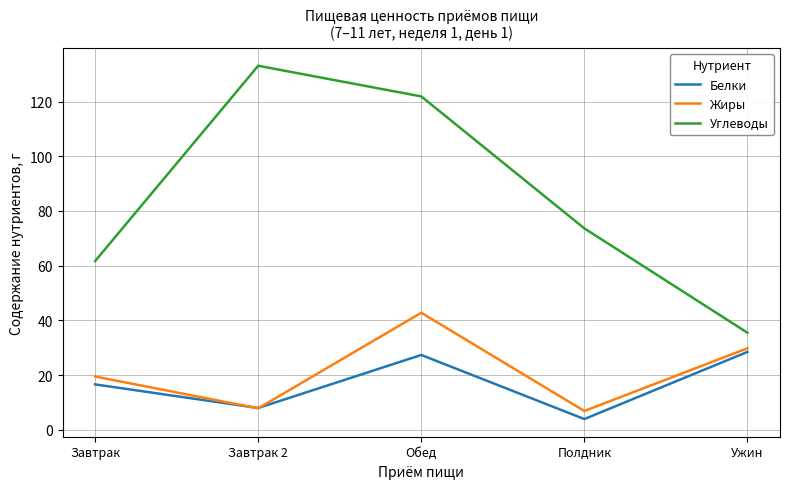

What position from the right is Ужин?

1